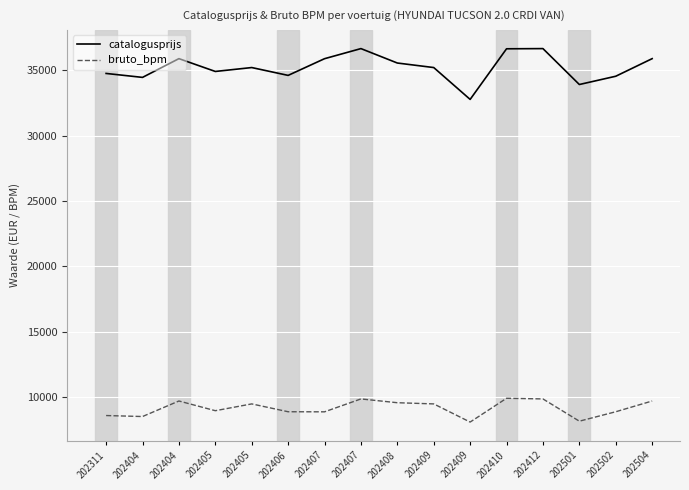

What are all the series names shown in the legend?

catalogusprijs, bruto_bpm